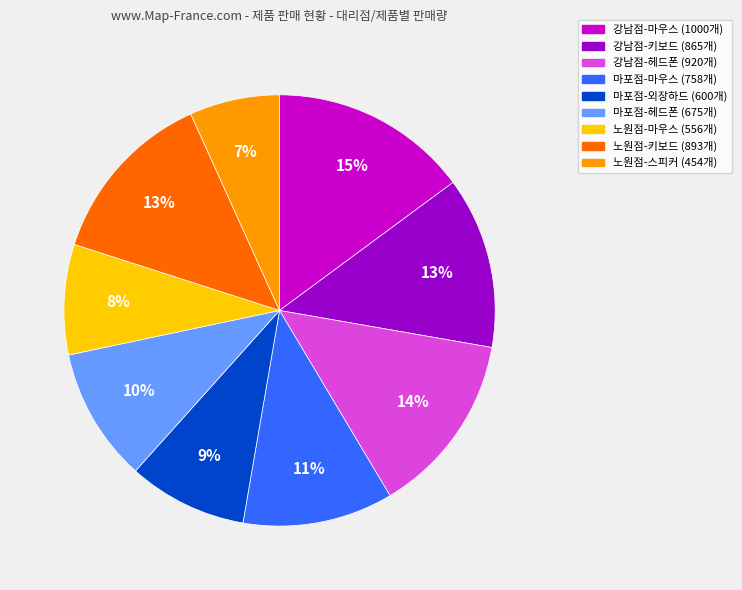

To the nearest percent, what is the combined percentage of 마포점-외장하드 and 마포점-마우스?

20%